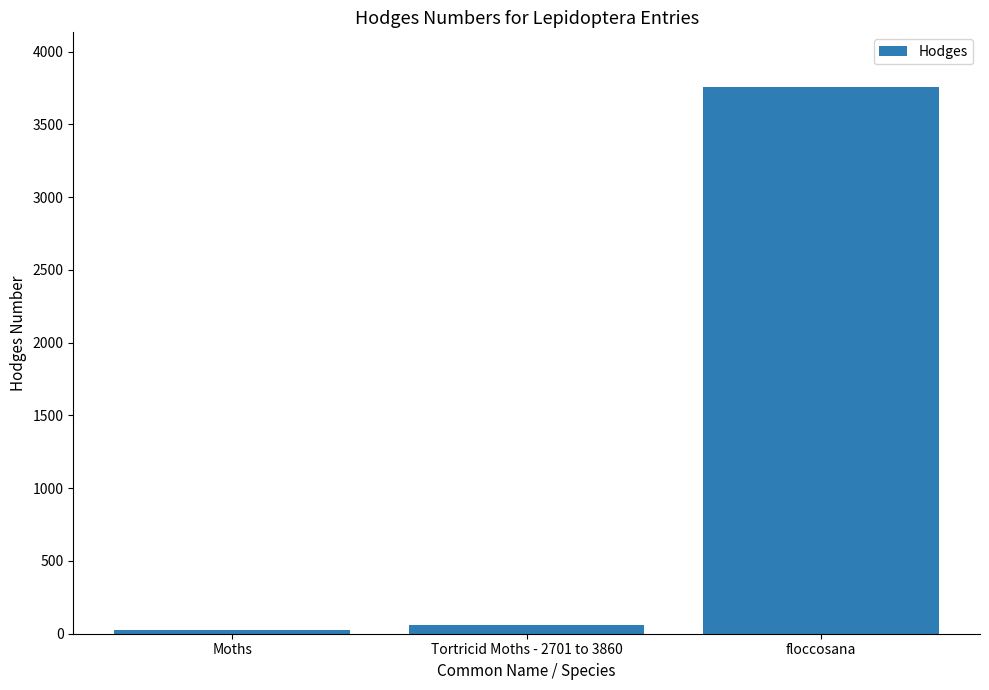

Is it true that the value at floccosana is 3756.1?

True